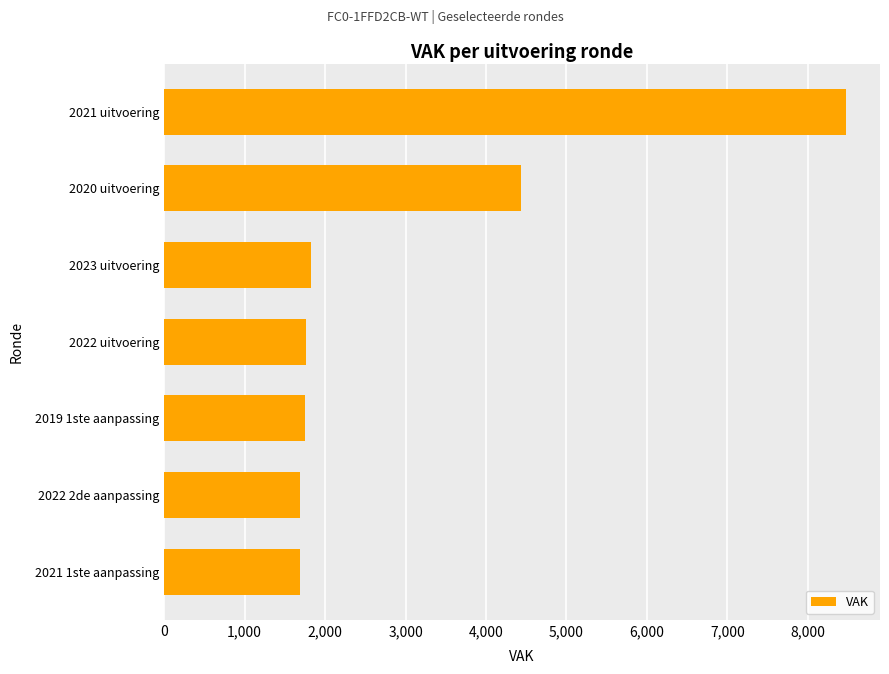

How many series are shown in this chart?

1